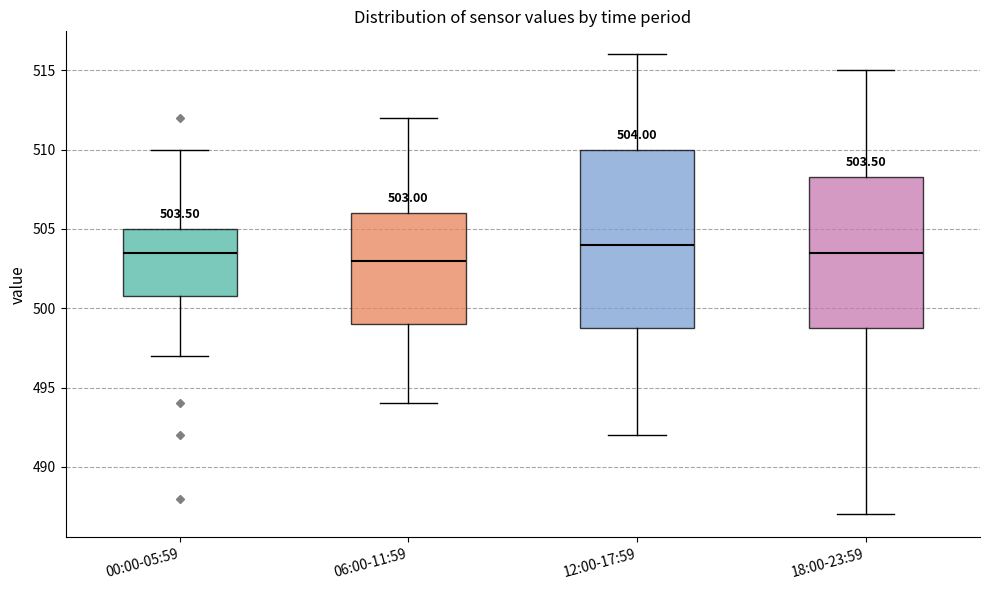

Which box is the tallest, from its lower edge to its upper edge?

12:00-17:59